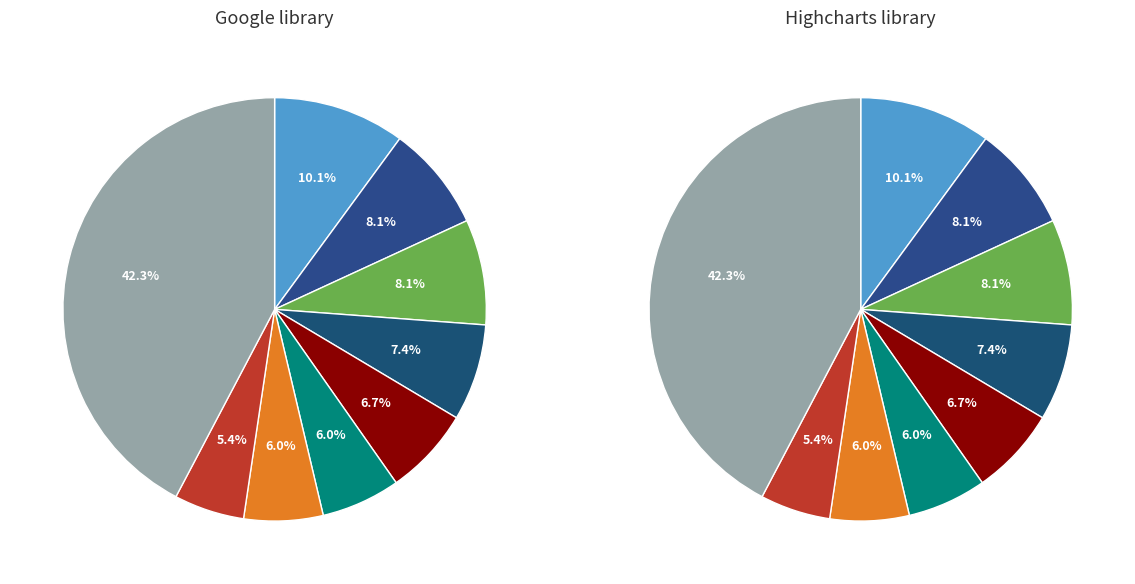

To the nearest percent, what is the combined percentage of Kohlu and Awaran?

9%